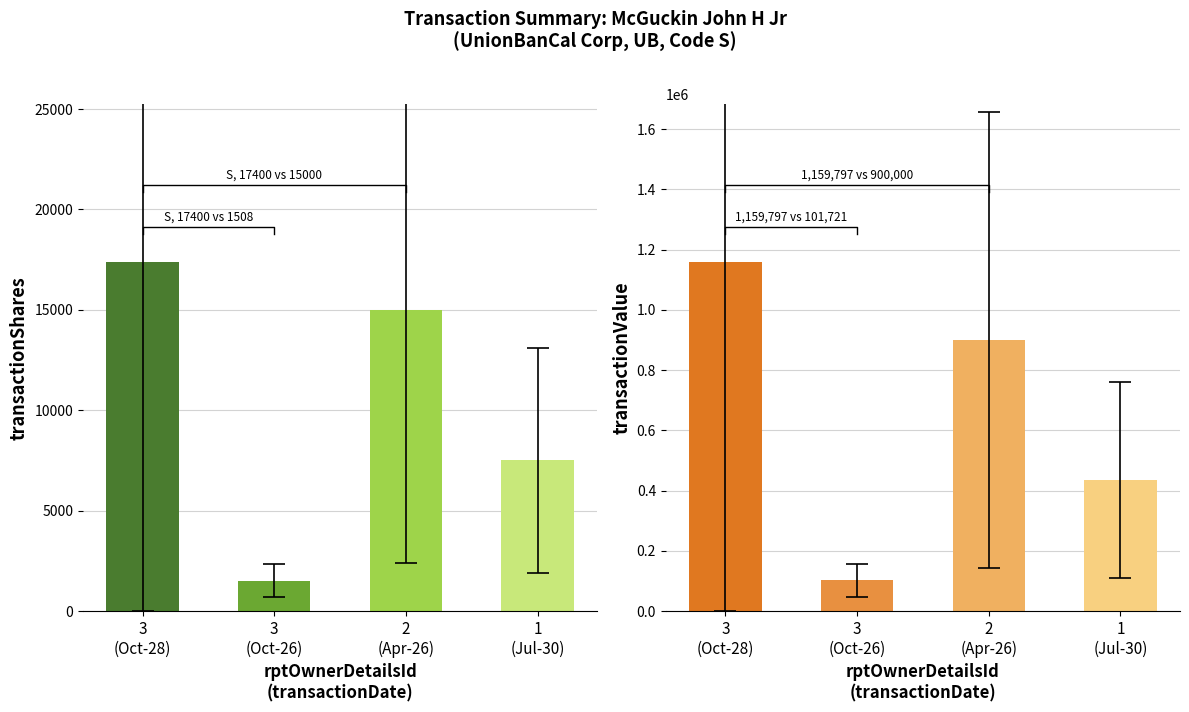

What is the difference between the transactionValue values at 3
(Oct-26) and 2
(Apr-26)?

798279